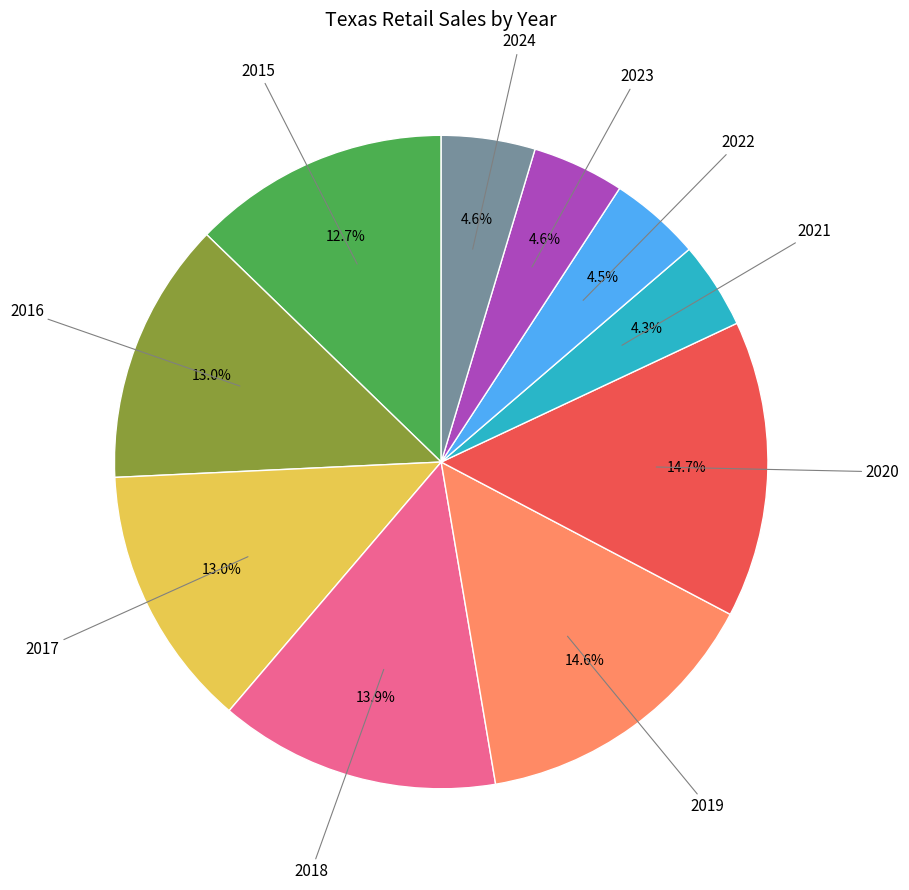

Does any single category account for the majority?

No